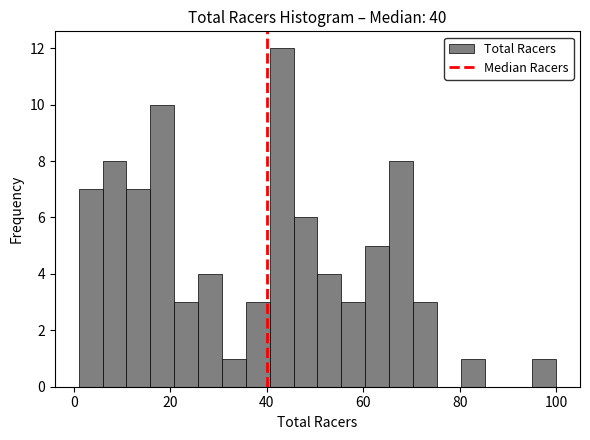

Around what value on the x-axis is the tallest bar? Give the approximate position of its centre, as read against the axis.

44